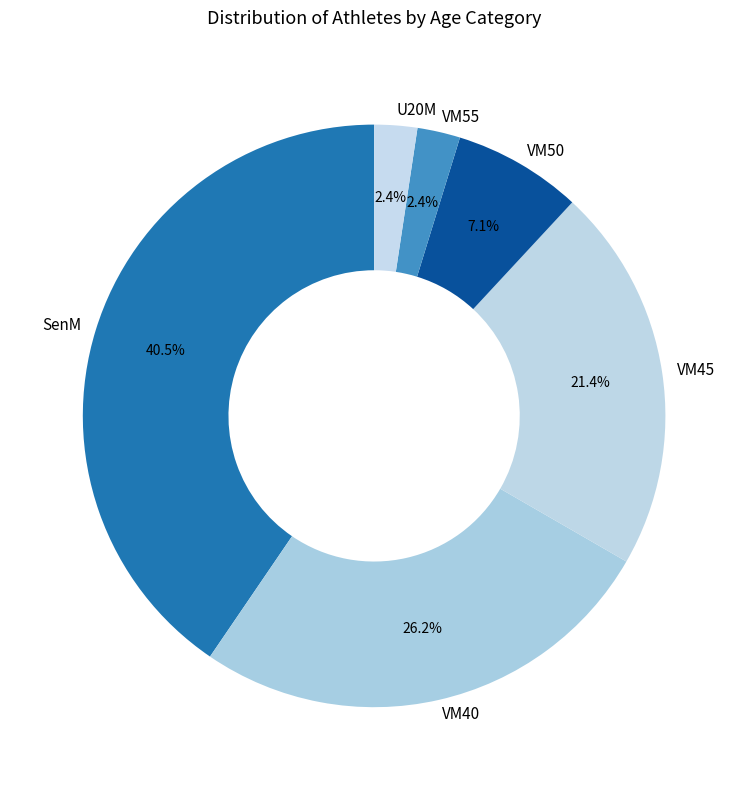

True or false: VM50 accounts for 7% of the total.

True